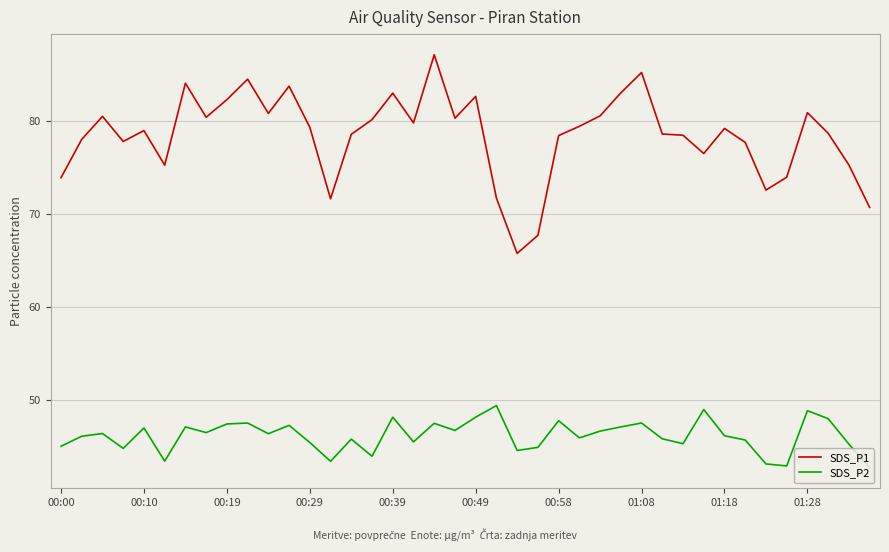

True or false: SDS_P1 and SDS_P2 cross at least once.

False